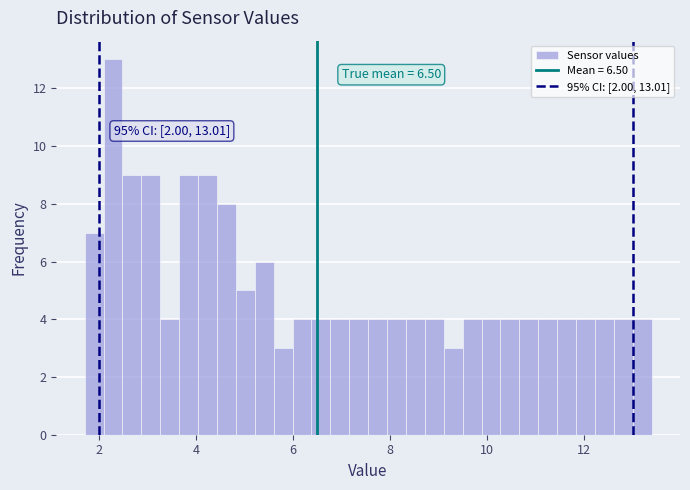

Around what value on the x-axis is the tallest bar? Give the approximate position of its centre, as read against the axis.

2.2